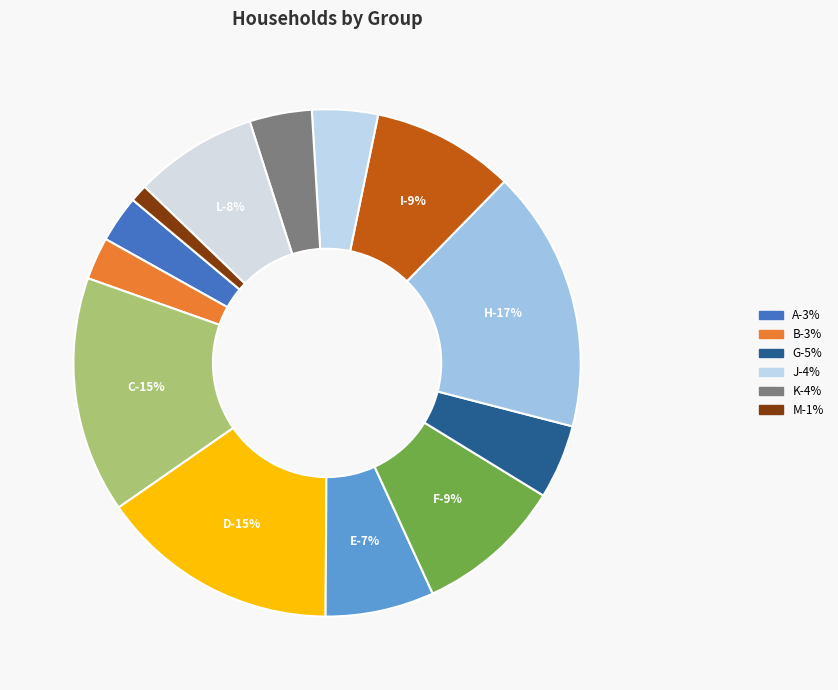

Combined, what portion of the pie is M and C?

16.2%